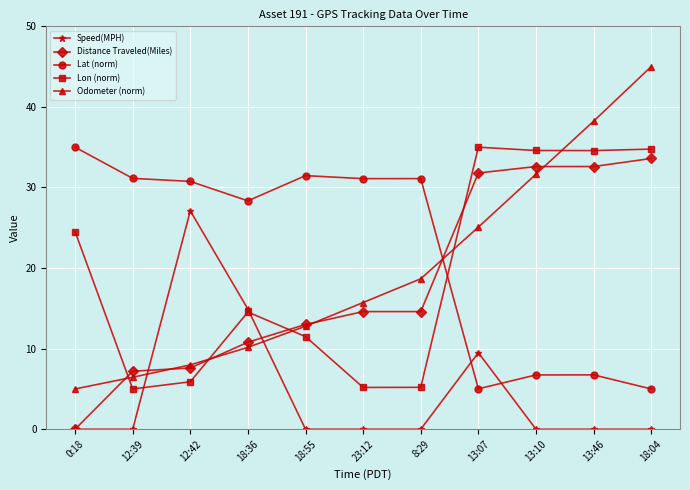

How many data points in Distance Traveled(Miles) are above 14?

6